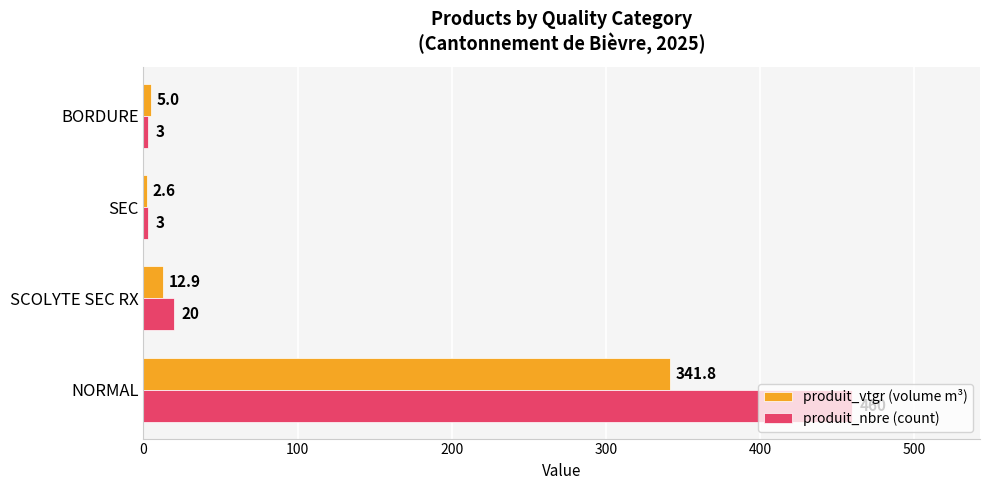

Which series has the largest range (max minus min)?

produit_nbre (count)